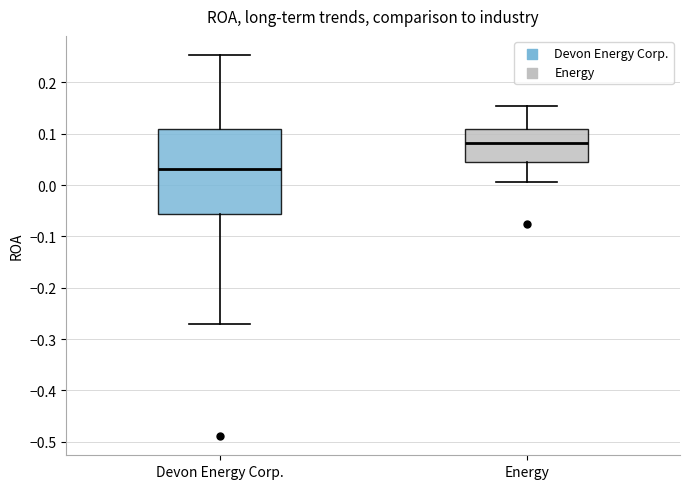

Comparing the boxes themselves (not the whiskers), which one is the tallest?

Devon Energy Corp.